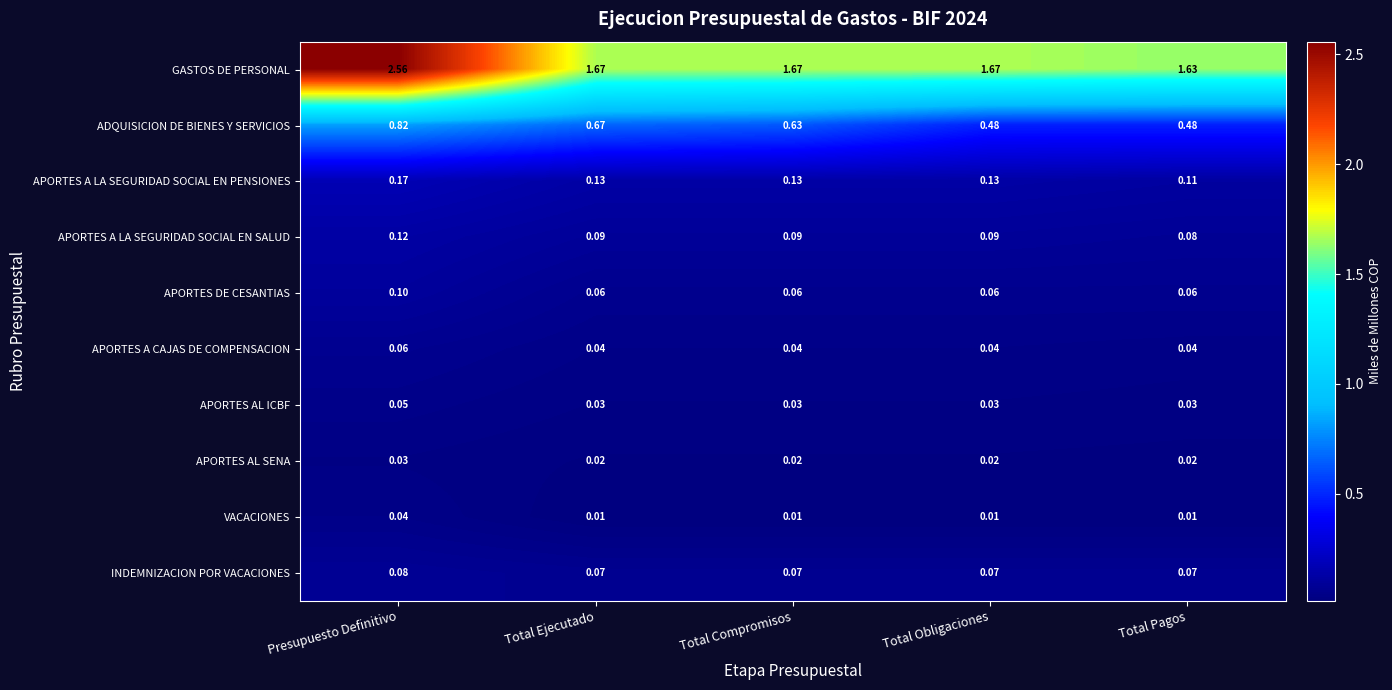

Which series has the widest spread of values?

GASTOS DE PERSONAL